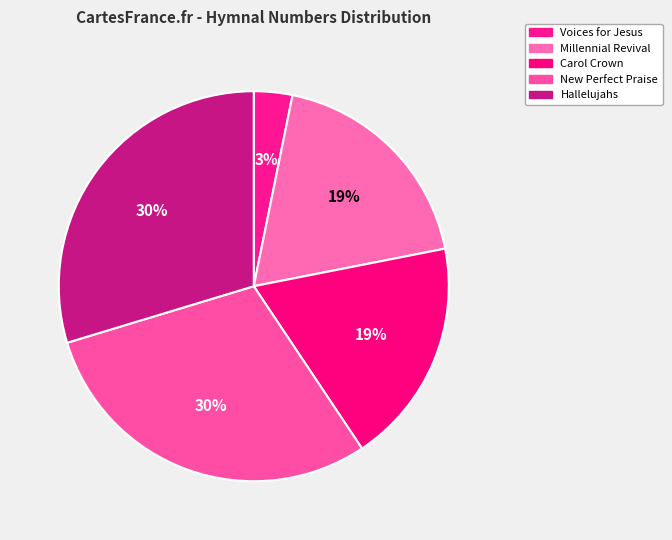

True or false: Hallelujahs accounts for 24% of the total.

False